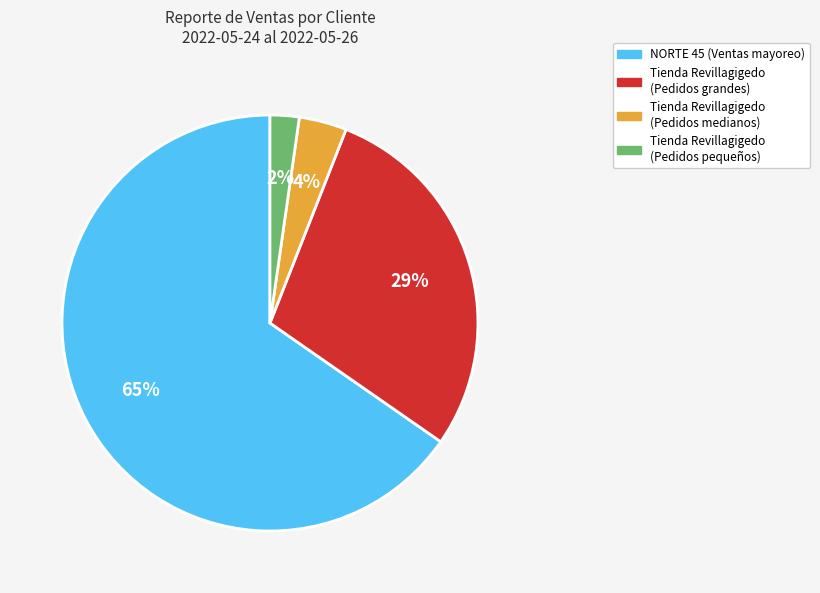

Which category has the smallest portion of the pie?

Tienda Revillagigedo (Pedidos pequeños)